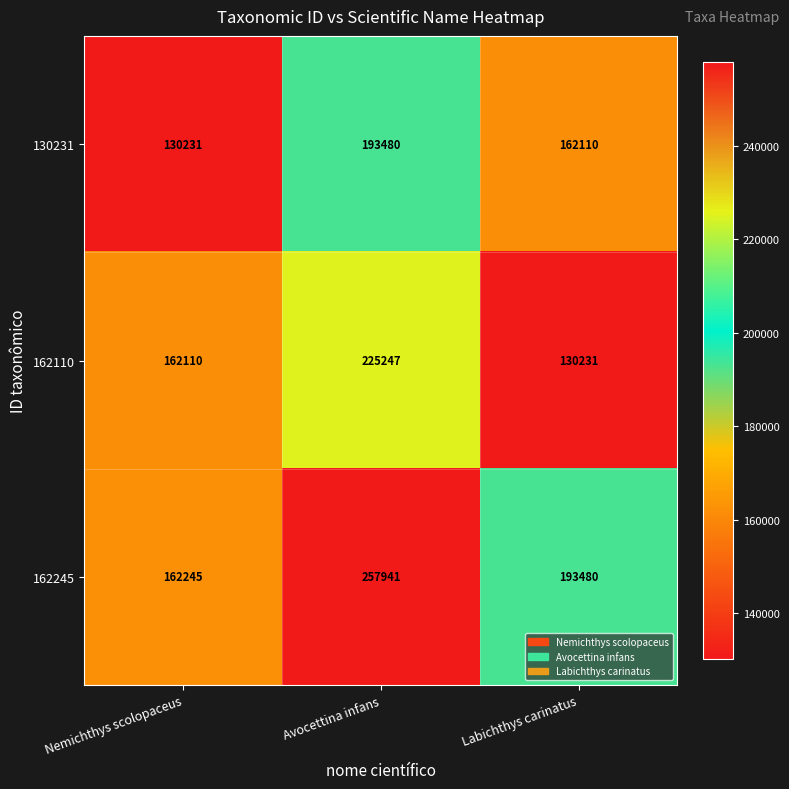

Between Nemichthys scolopaceus and Avocettina infans, which series saw the biggest shift?

162245